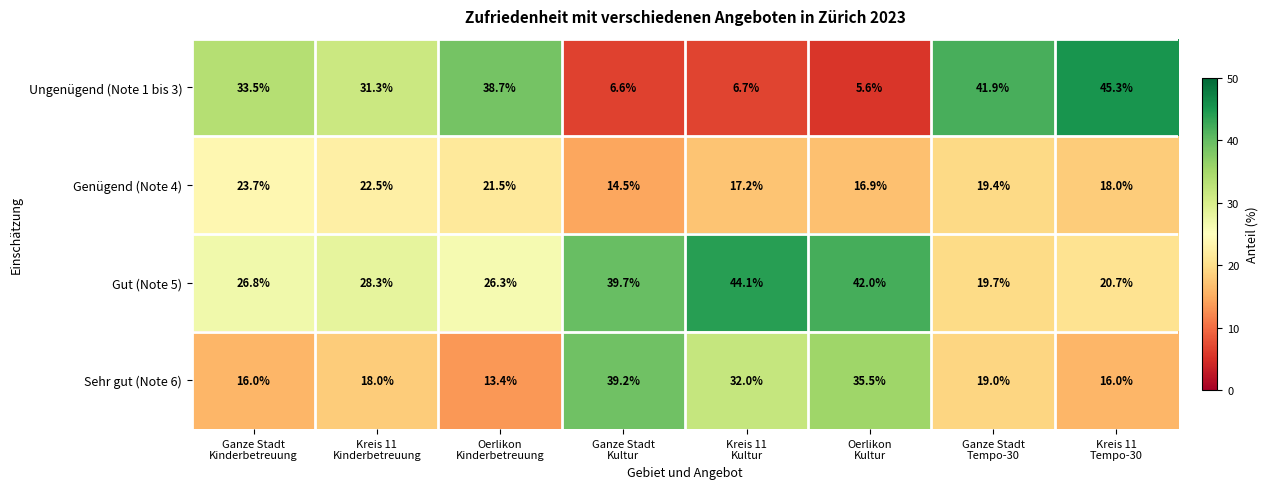

What is the lowest value of the Genügend (Note 4) series?

14.5